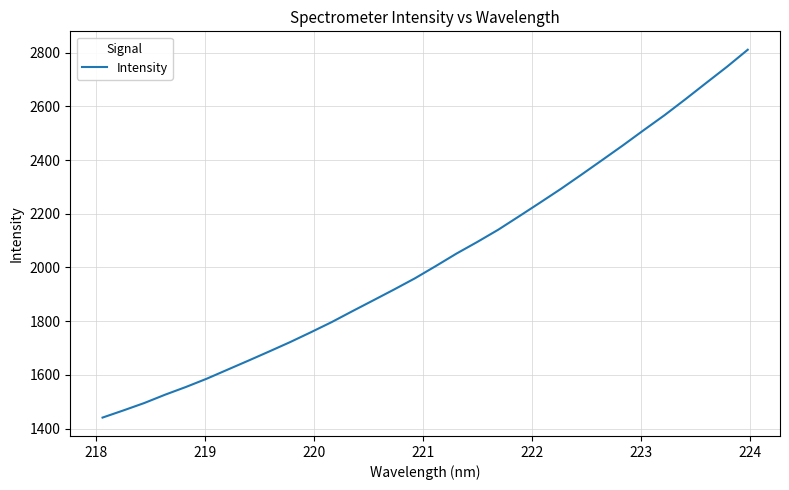

What is the difference between the maximum and minimum values?

1369.7